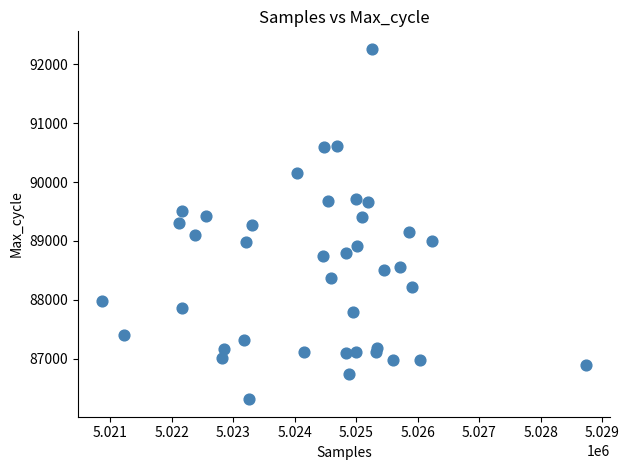

What is the range of Y values (max minus min)?

5955